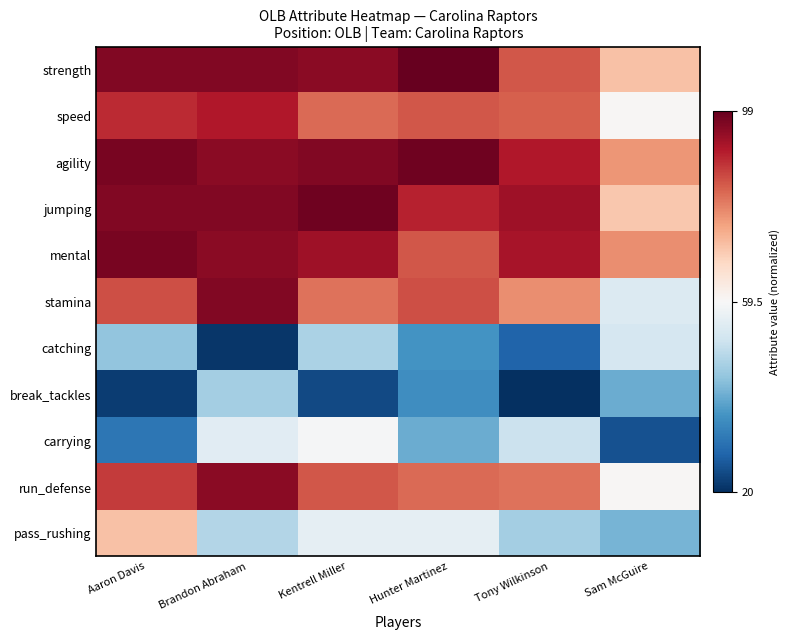

What is the maximum value shown in the chart?

1.0